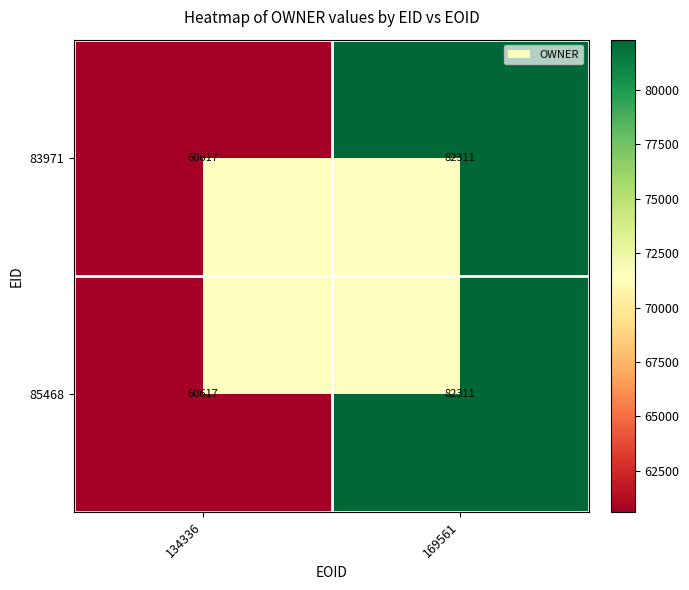

Rank the categories by 83971 value from highest to lowest.

169561, 134336